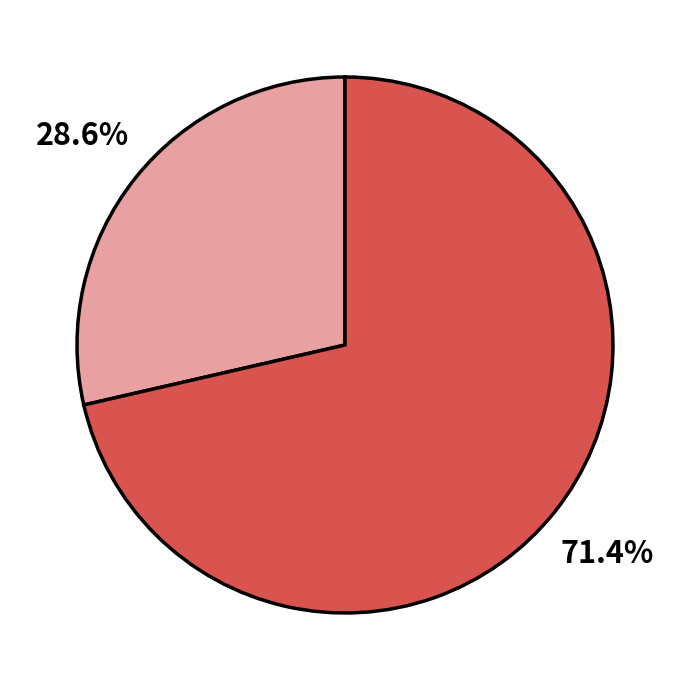

Does any single category account for the majority?

Yes